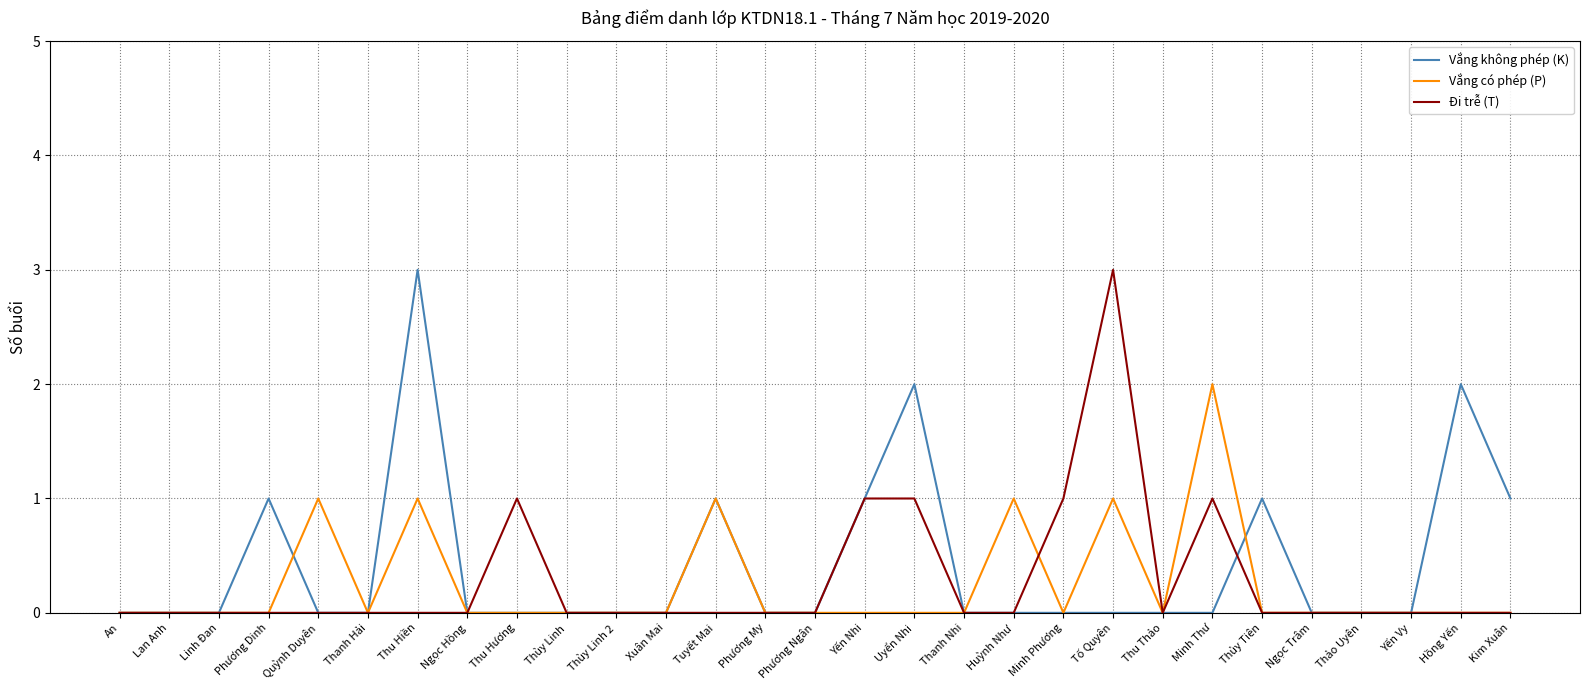

Is it true that Vắng không phép (K) equals 2 at Phương Ngân?

False